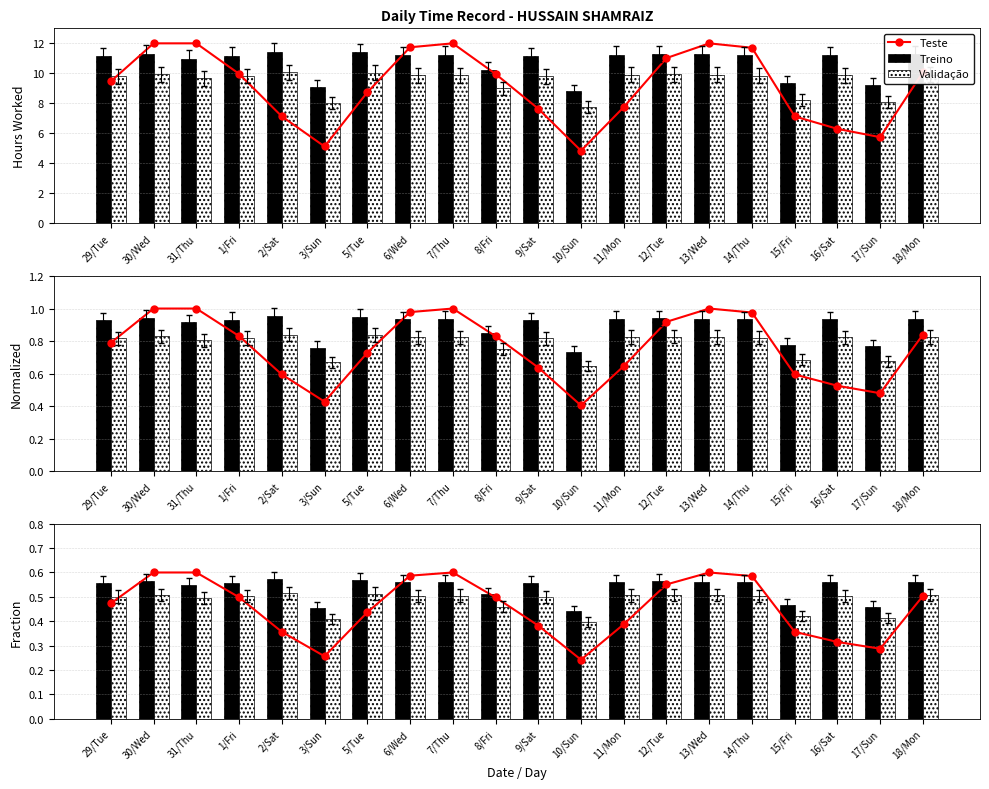

What is the label of the 18th bar from the right?

31/Thu